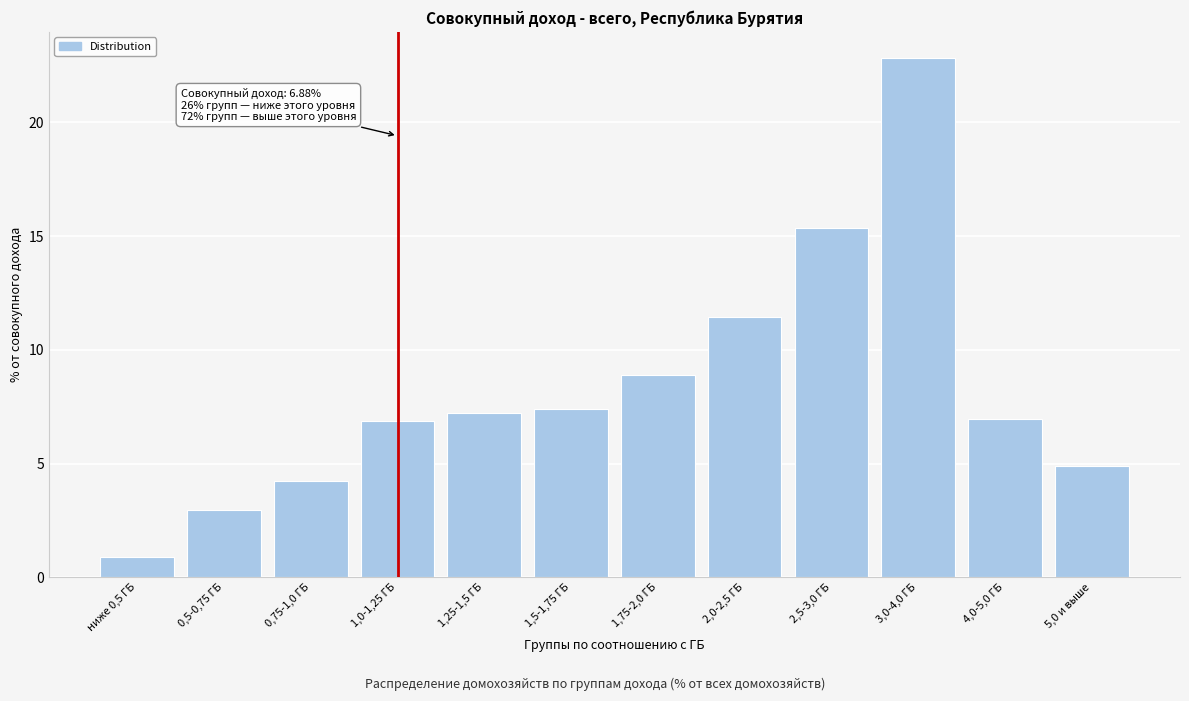

Reading right to left, list all the values displayed in this chart.

5,0 и выше=4.9	4,0-5,0 ГБ=6.9	3,0-4,0 ГБ=22.8	2,5-3,0 ГБ=15.4	2,0-2,5 ГБ=11.4	1,75-2,0 ГБ=8.9	1,5-1,75 ГБ=7.4	1,25-1,5 ГБ=7.2	1,0-1,25 ГБ=6.9	0,75-1,0 ГБ=4.3	0,5-0,75 ГБ=3.0	ниже 0,5 ГБ=0.9